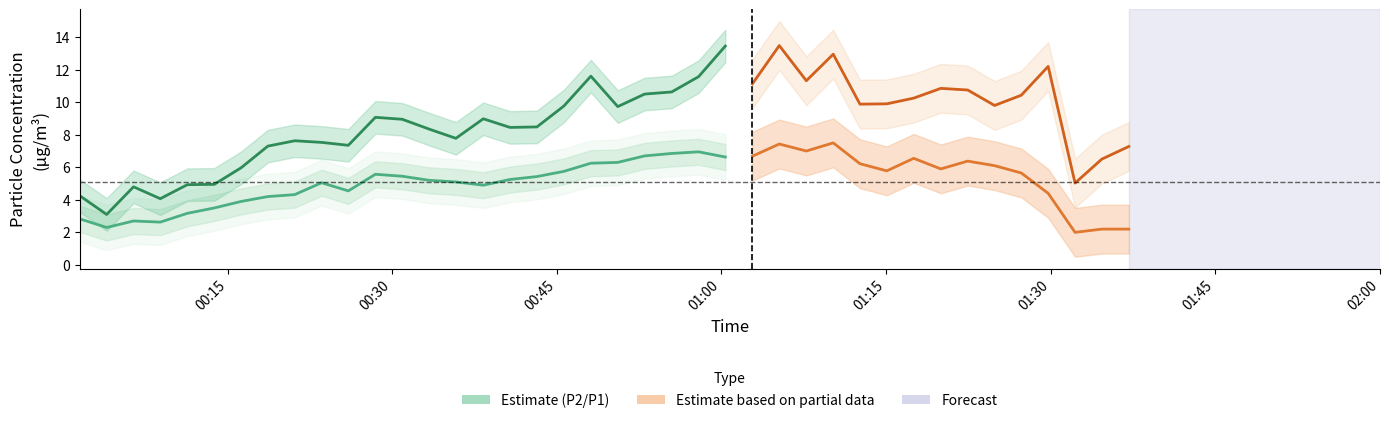

What is the average value of the P2 series?

5.1